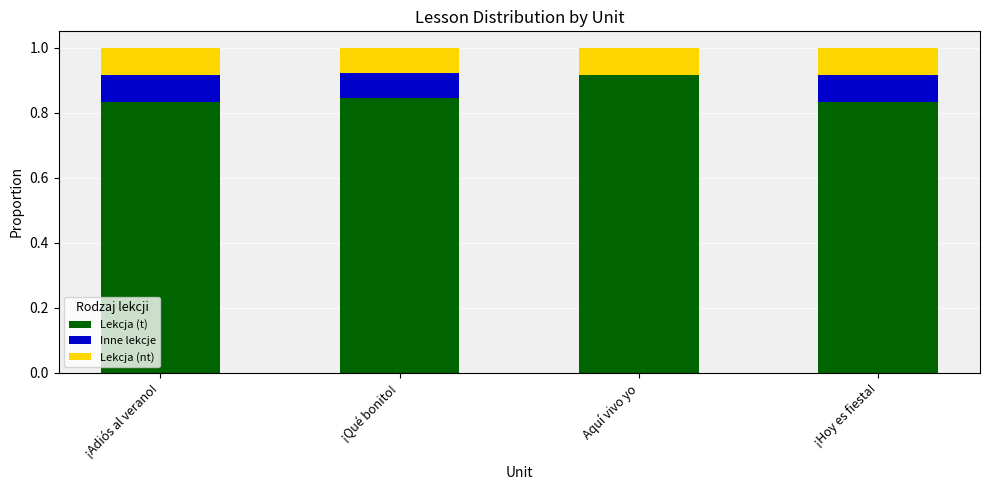

What is the total value across all series at Aquí vivo yo?

1.0